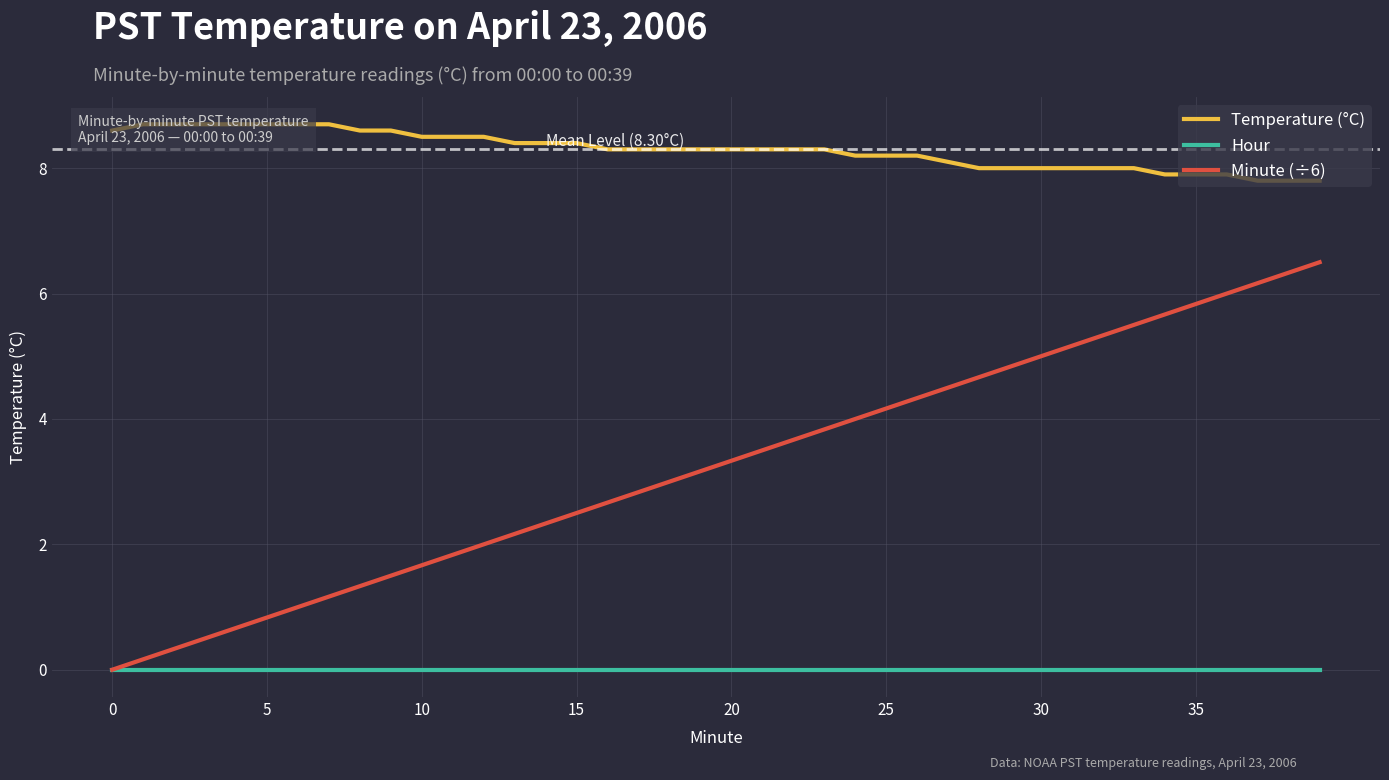

True or false: Minute (÷6) and Hour intersect in this chart.

False